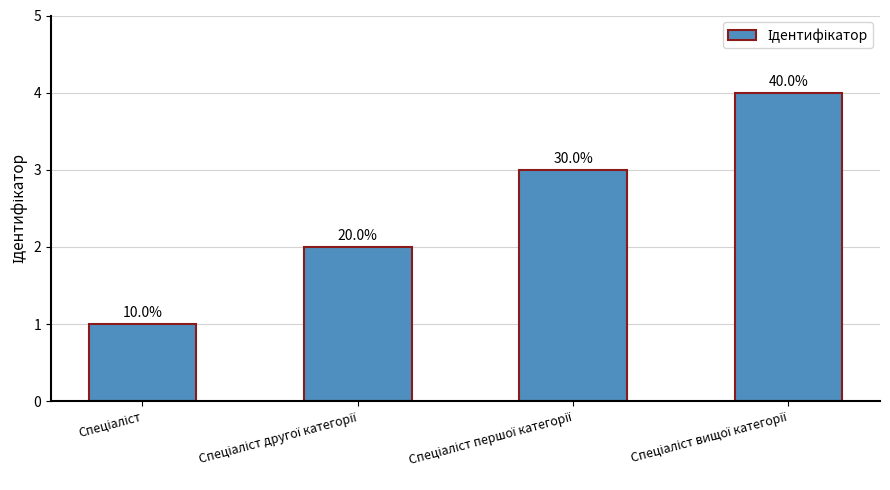

Reading left to right, transcribe all the data shown in this chart.

Спеціаліст=1	Спеціаліст другої категорії=2	Спеціаліст першої категорії=3	Спеціаліст вищої категорії=4